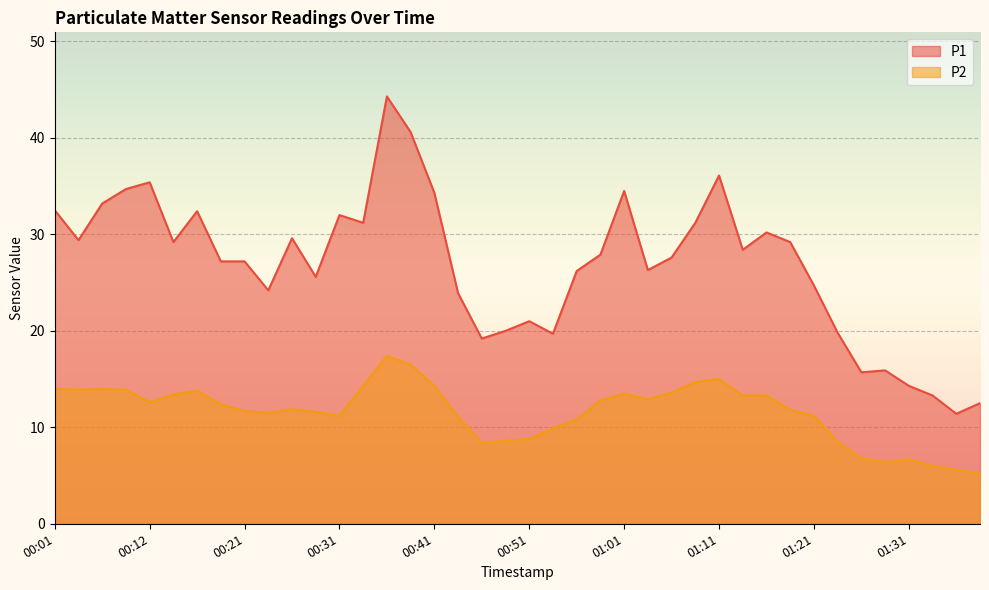

What is the sum of all P1 values?

1072.0